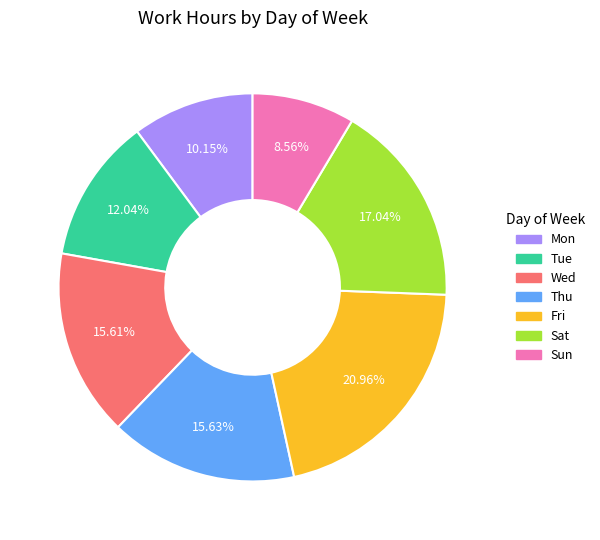

Do Thu and Mon together represent more than half of the pie?

No